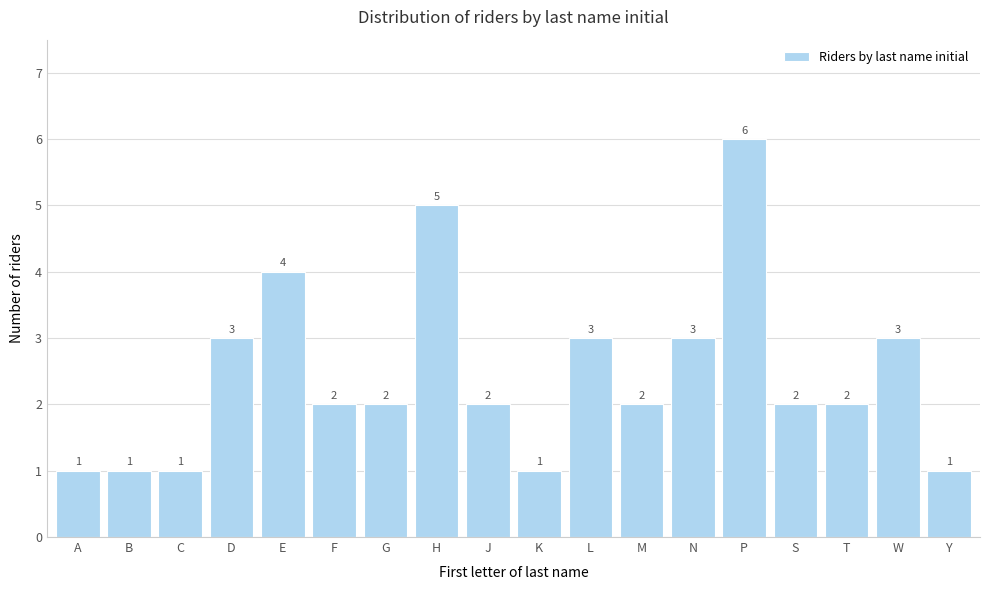

Reading left to right, list all the values displayed in this chart.

A=1	B=1	C=1	D=3	E=4	F=2	G=2	H=5	J=2	K=1	L=3	M=2	N=3	P=6	S=2	T=2	W=3	Y=1